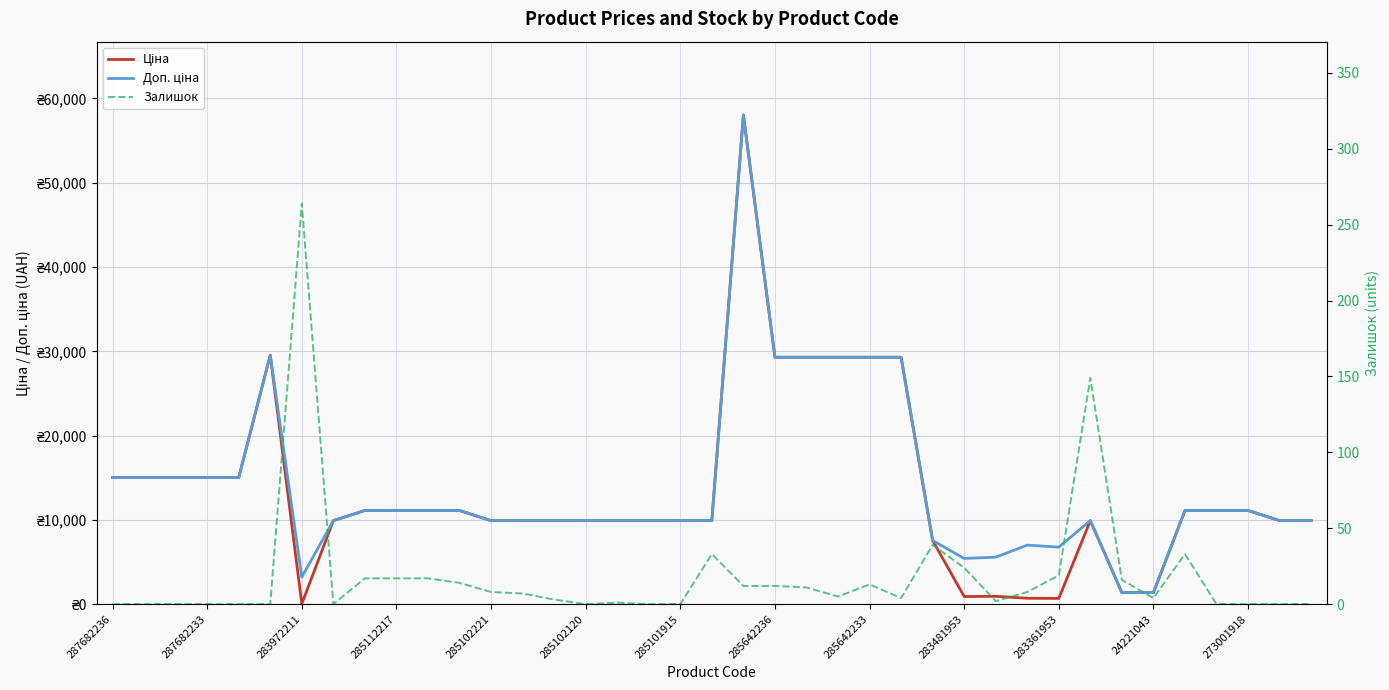

How many categories are shown in the chart?

39